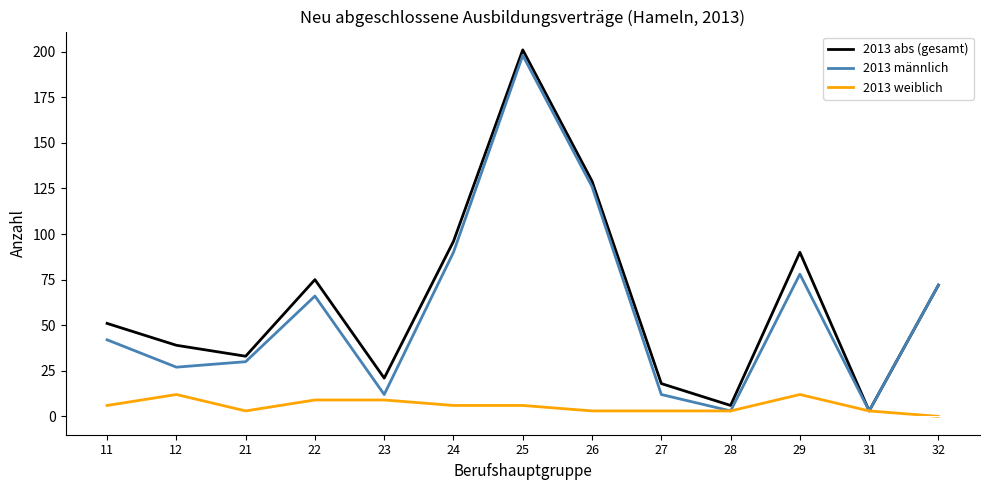

Count the number of data series in this chart.

3